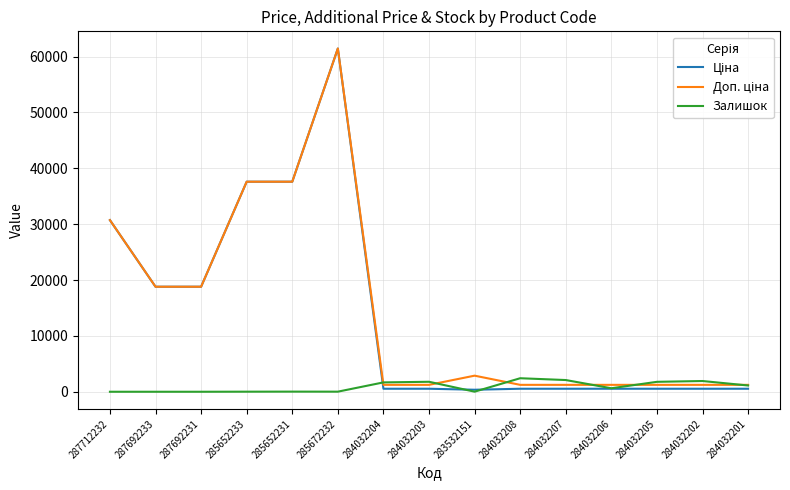

At which category is the sum across all series the highest?

285672232